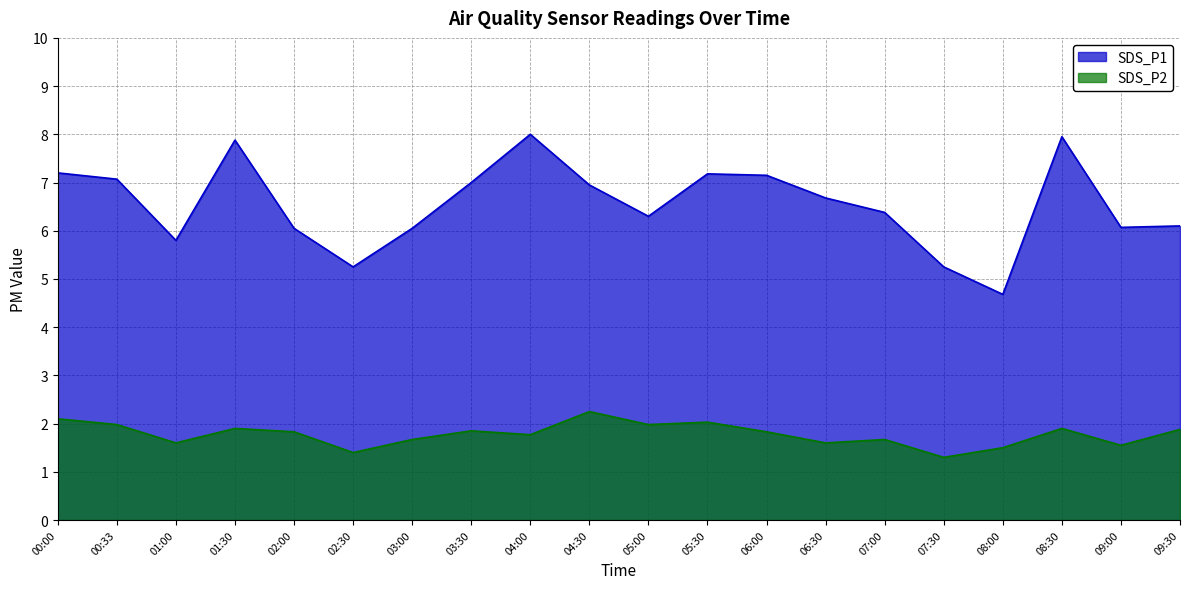

How many categories are shown in the chart?

20